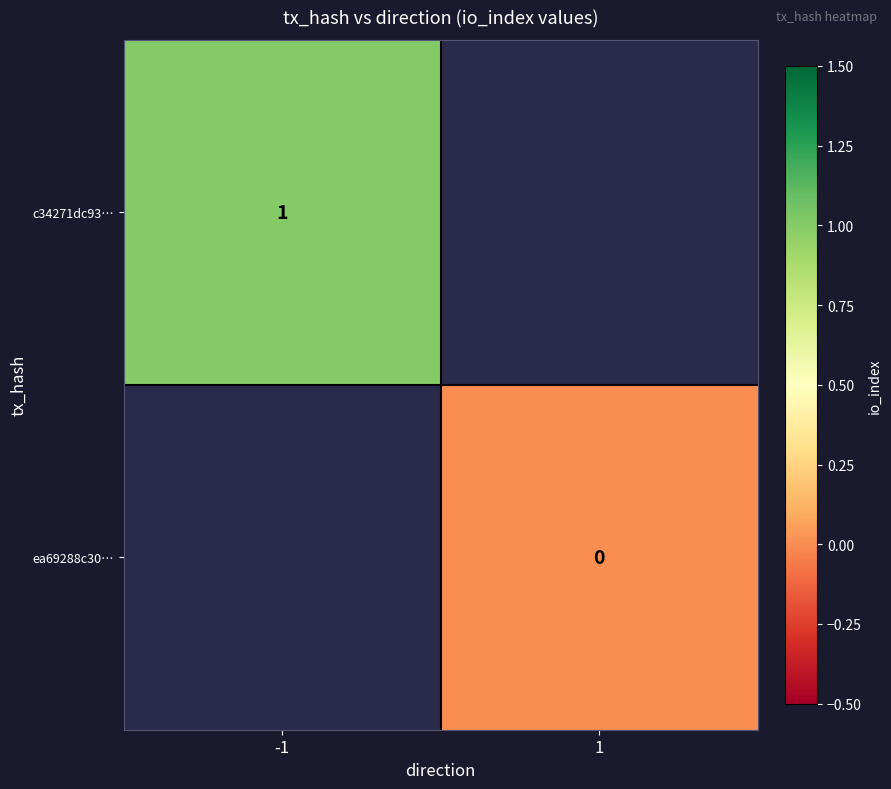

The c34271dc93… series shows 0 at -1. True or false?

False